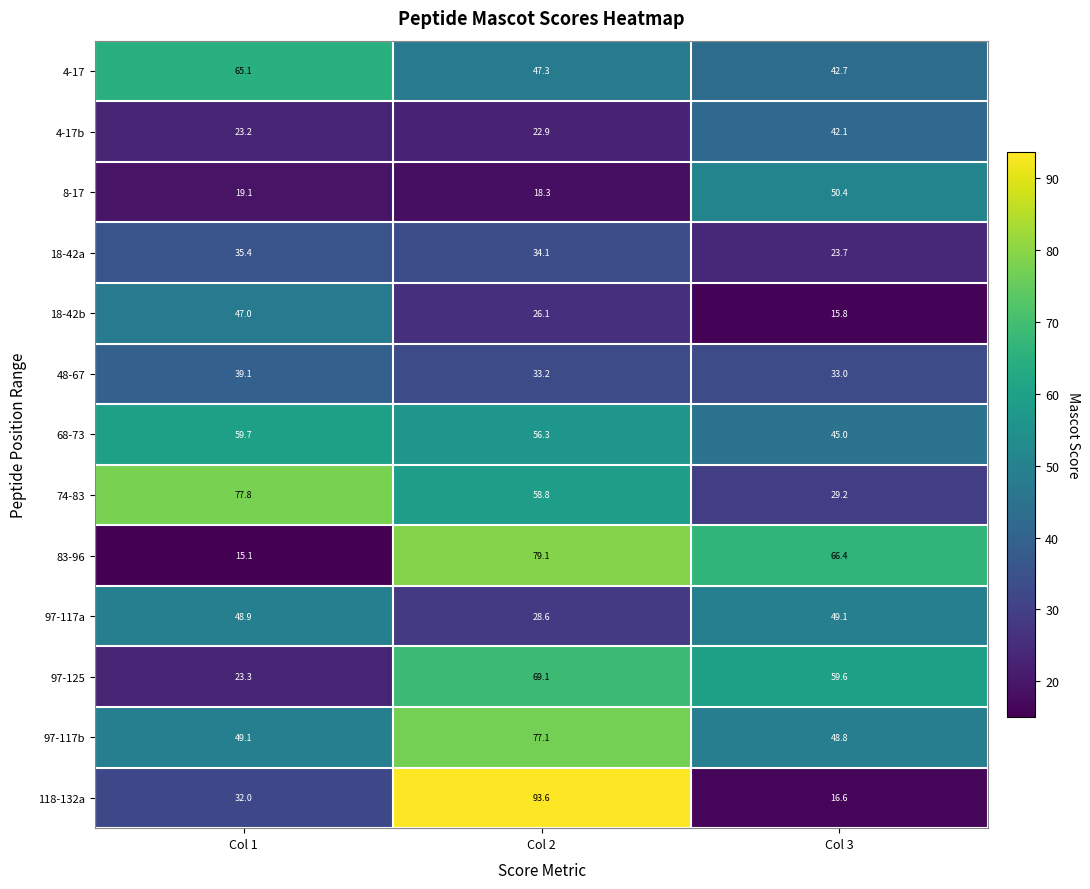

What is the total value across all series at Col 2?

644.5